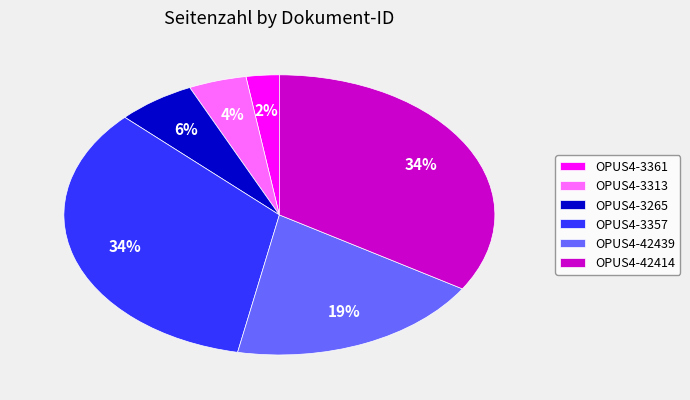

True or false: OPUS4-3357 accounts for 25% of the total.

False